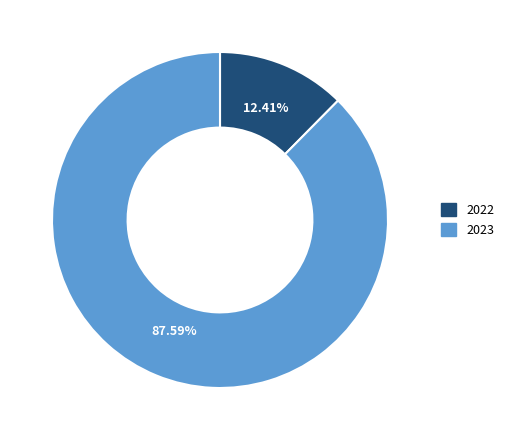

Rank the categories by value from highest to lowest.

2023, 2022